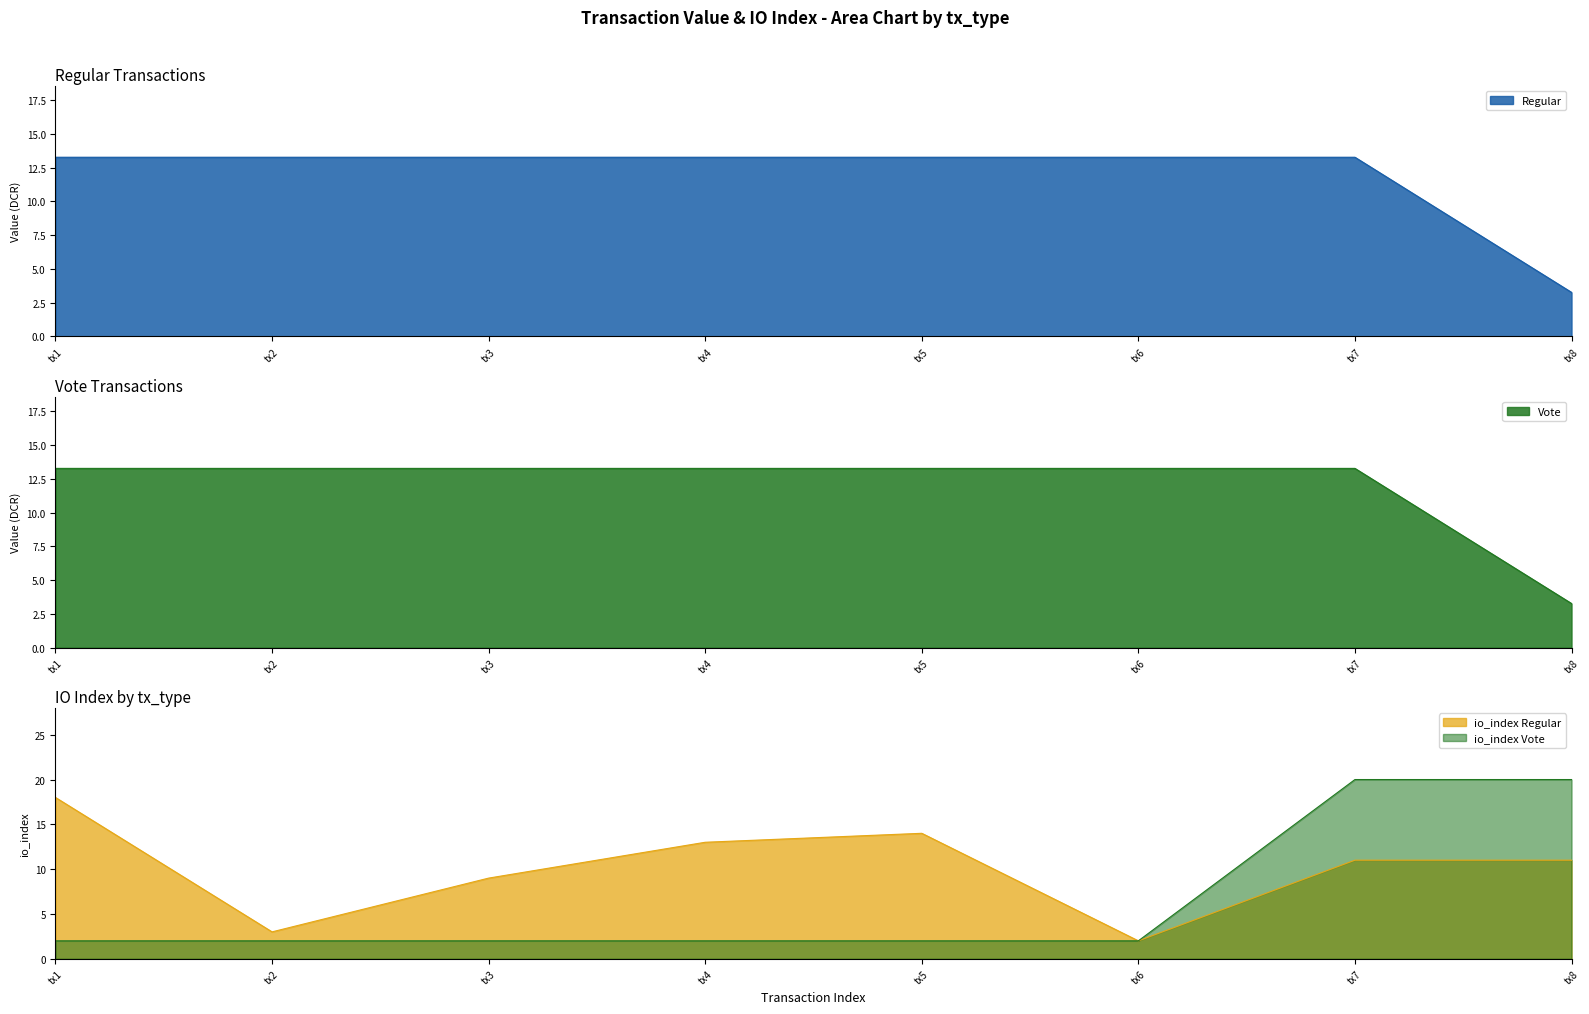

Which series has the largest total across all categories?

Regular